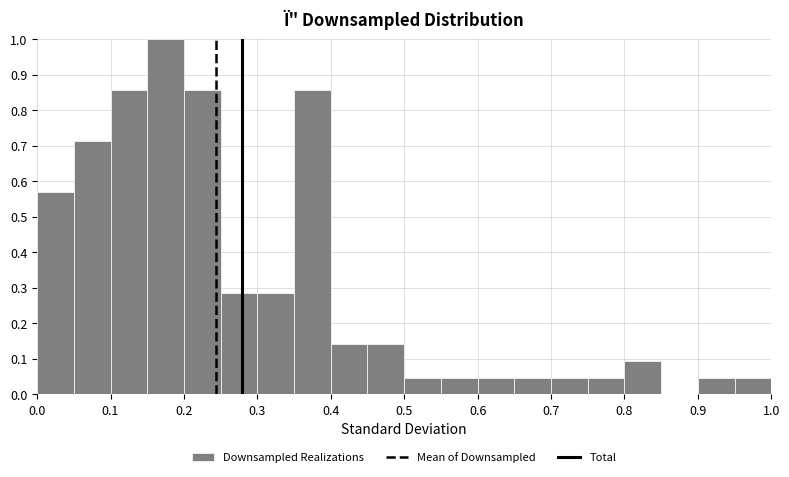

Reading left to right, list every bar in this chart as the range it spans on the x-axis followed by its height. The values are not printed on the chart, so give them approximately, as read against the axis.

0.00 to 0.05: 0.57
0.05 to 0.10: 0.71
0.10 to 0.15: 0.86
0.15 to 0.20: 1.00
0.20 to 0.25: 0.86
0.25 to 0.30: 0.29
0.30 to 0.35: 0.29
0.35 to 0.40: 0.86
0.40 to 0.45: 0.14
0.45 to 0.50: 0.14
0.50 to 0.55: 0.05
0.55 to 0.60: 0.05
0.60 to 0.65: 0.05
0.65 to 0.70: 0.05
0.70 to 0.75: 0.05
0.75 to 0.80: 0.05
0.80 to 0.85: 0.10
0.85 to 0.90: 0
0.90 to 0.95: 0.05
0.95 to 1.00: 0.05